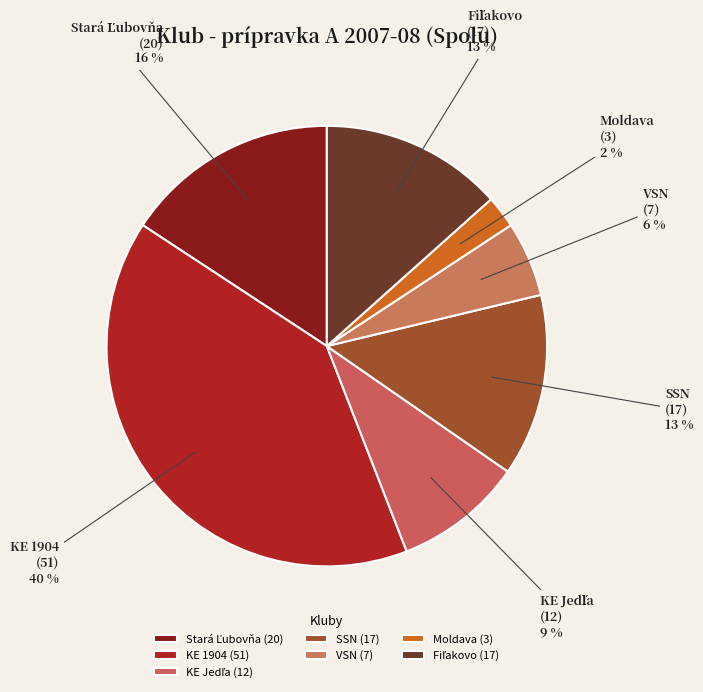

Which category has the biggest portion of the pie?

KE 1904